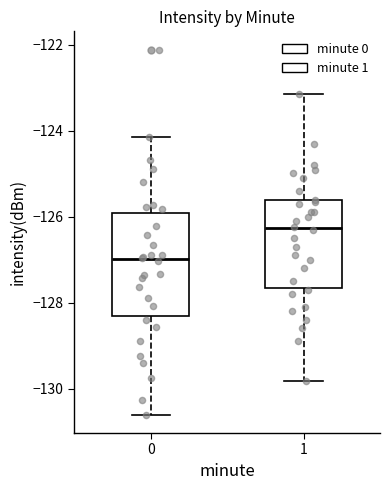

Where is the upper edge of the box at x = 0 on the y-axis? The values are not printed on the chart, so give them approximately, as read against the axis.

-126.0